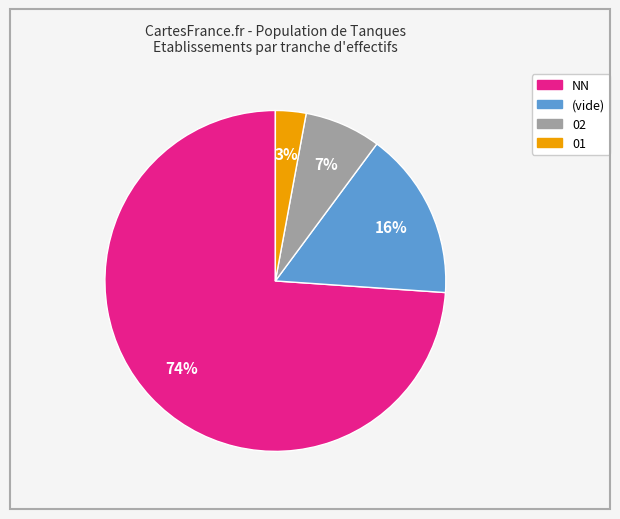

To the nearest percent, what is the average slice percentage?

25%